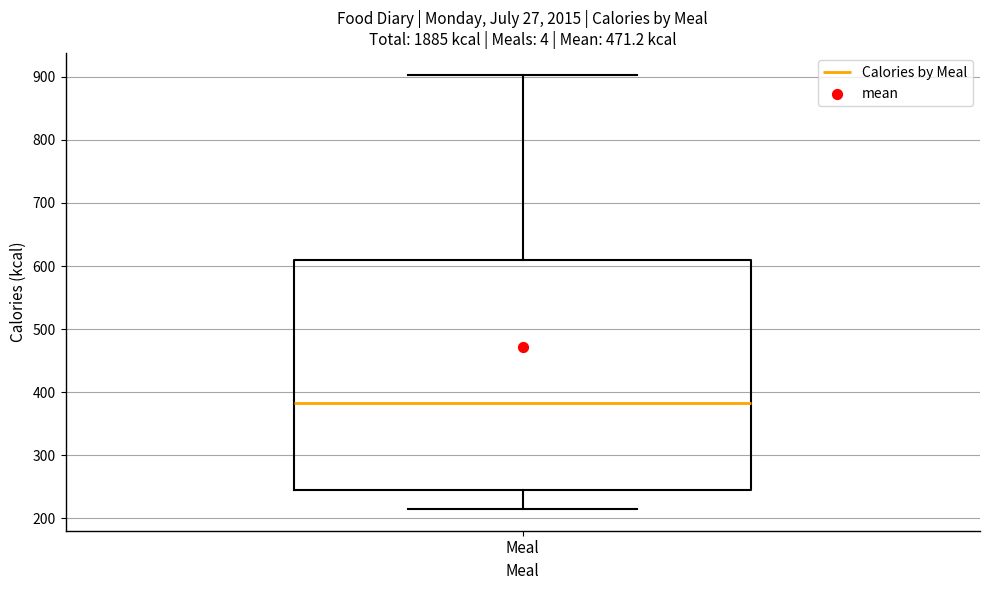

Transcribe this box plot: give where the median line is, the range the box spans, and where the two whiskers end, as read against the y-axis. The values are not printed on the chart, so give them approximately, as read against the axis.

median 380, box 250 to 610, whiskers 220 to 900